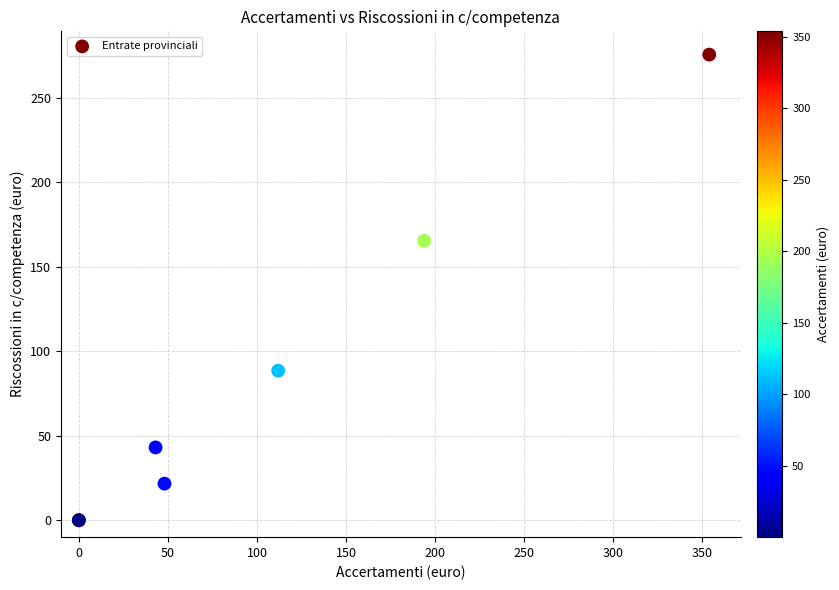

What Y value in the scatter plot is closest to 137?

165.3